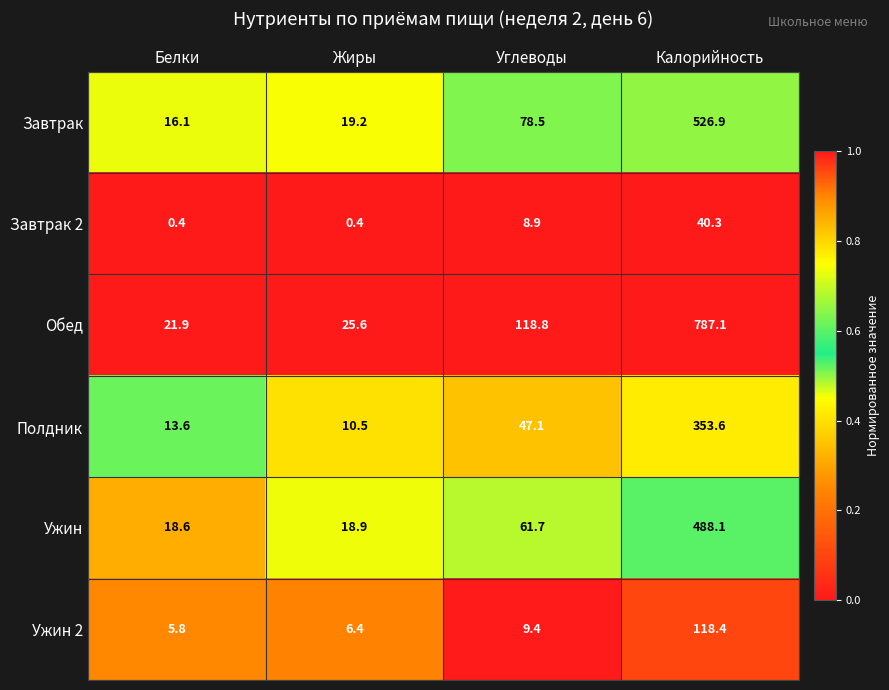

List the series in order of their peak value, highest first.

Обед, Завтрак, Ужин, Полдник, Ужин 2, Завтрак 2